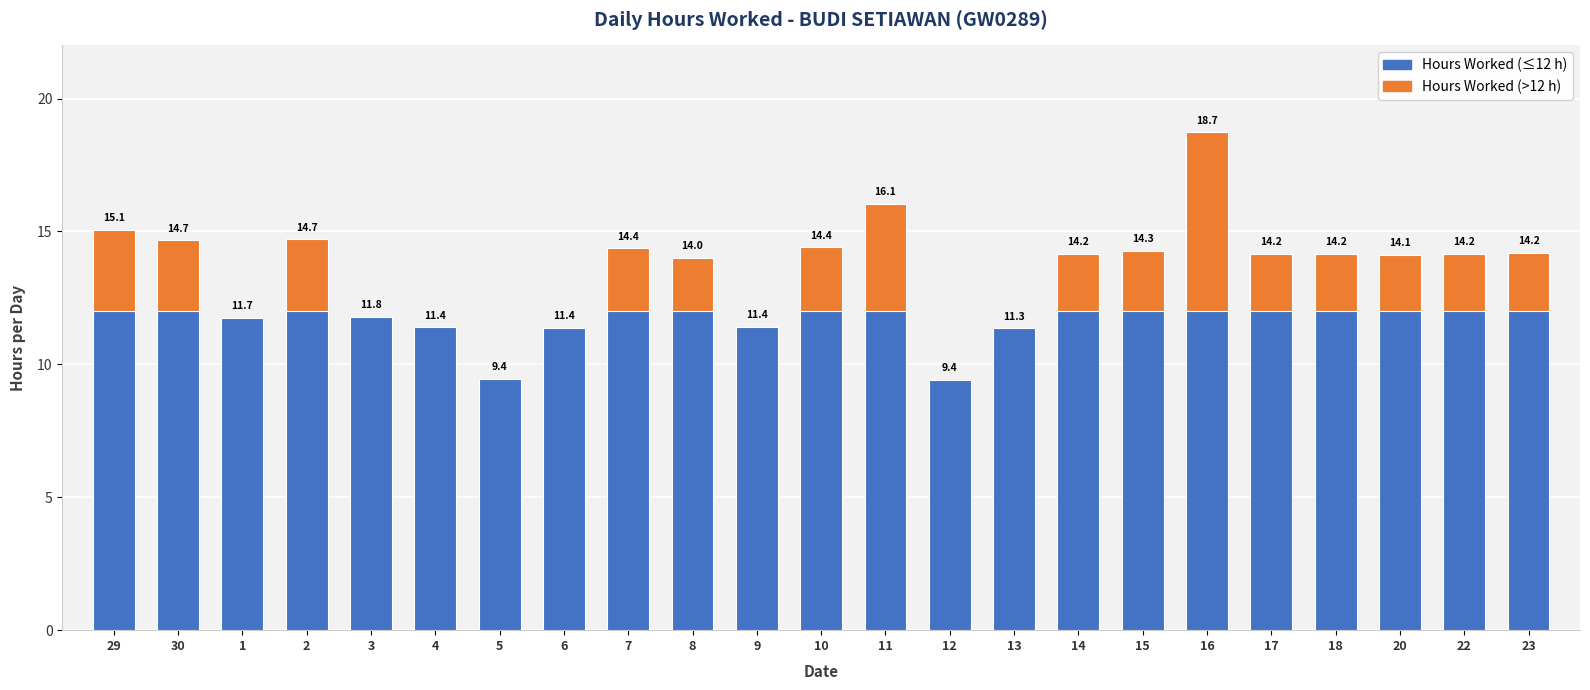

What is the value of the 7th bar from the left?

9.4